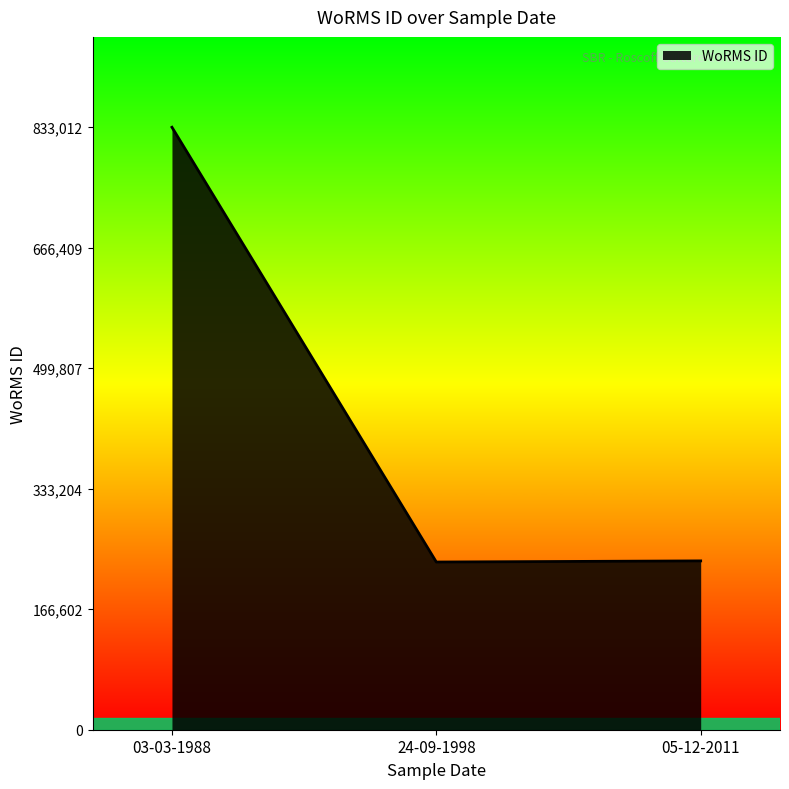

How many series are shown in this chart?

1